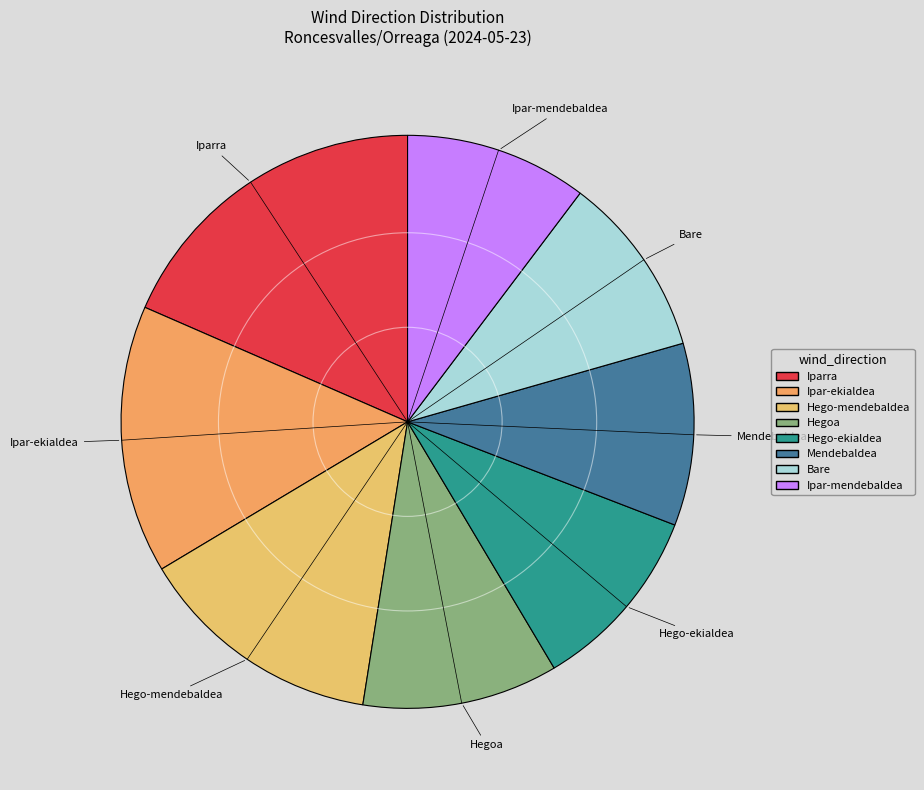

Is it true that Iparra is 25% of the pie?

False